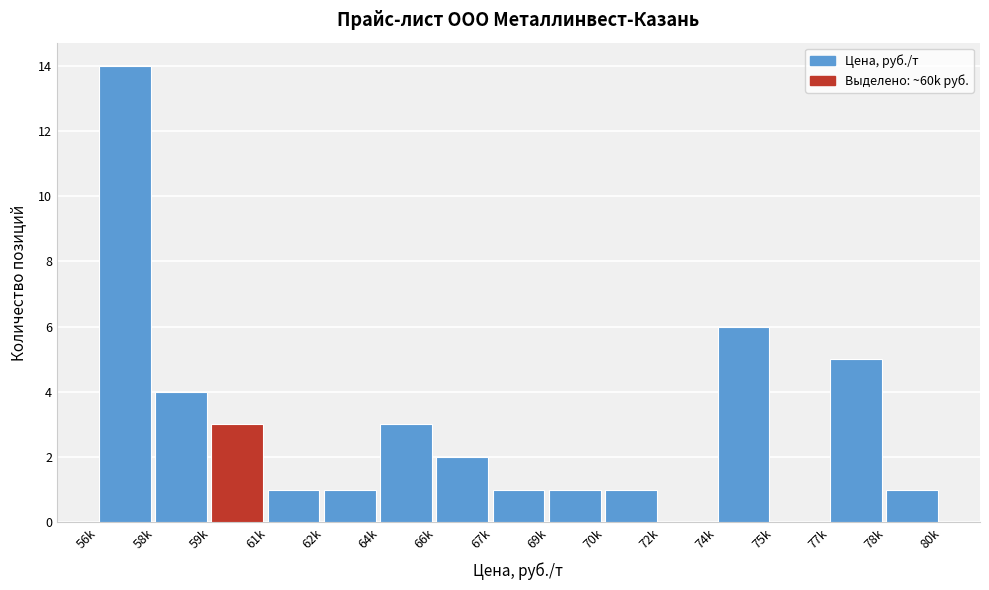

Reading right to left, transcribe all the data shown in this chart.

78k=1	77k=5	75k=0	74k=6	72k=0	70k=1	69k=1	67k=1	66k=2	64k=3	62k=1	61k=1	59k=3	58k=4	56k=14